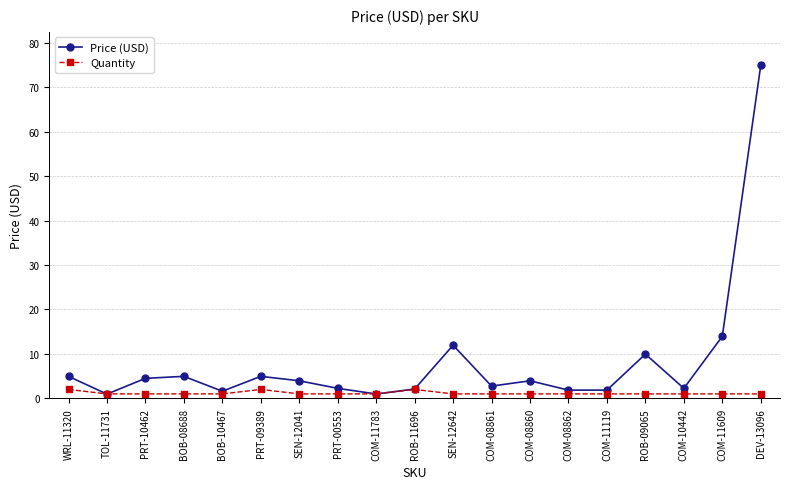

Does the chart display data point markers on the line(s)?

Yes